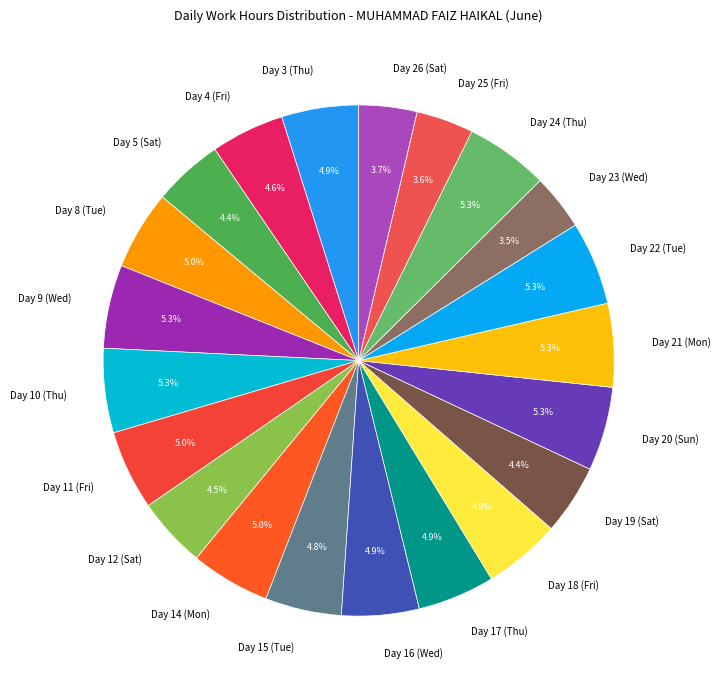

To the nearest percent, what percentage of the pie is Day 17 (Thu)?

5%